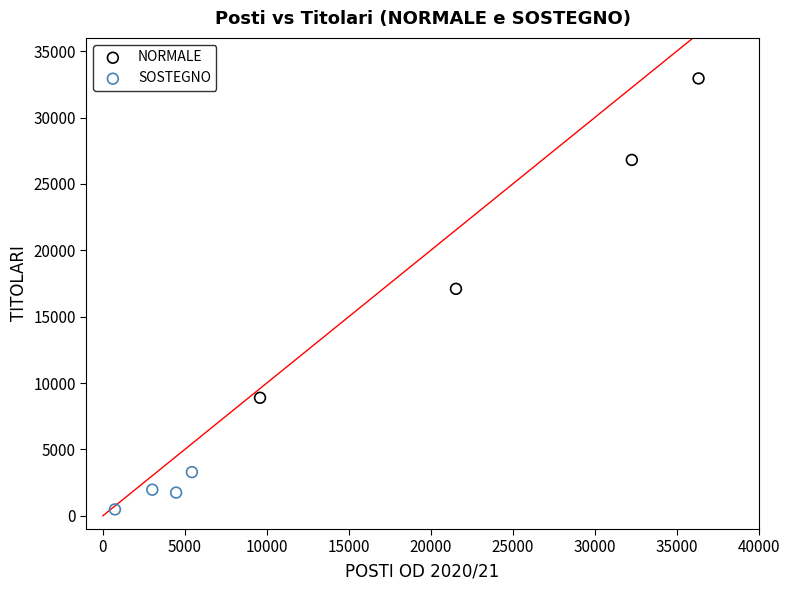

Which series has the largest Y range (max minus min)?

NORMALE